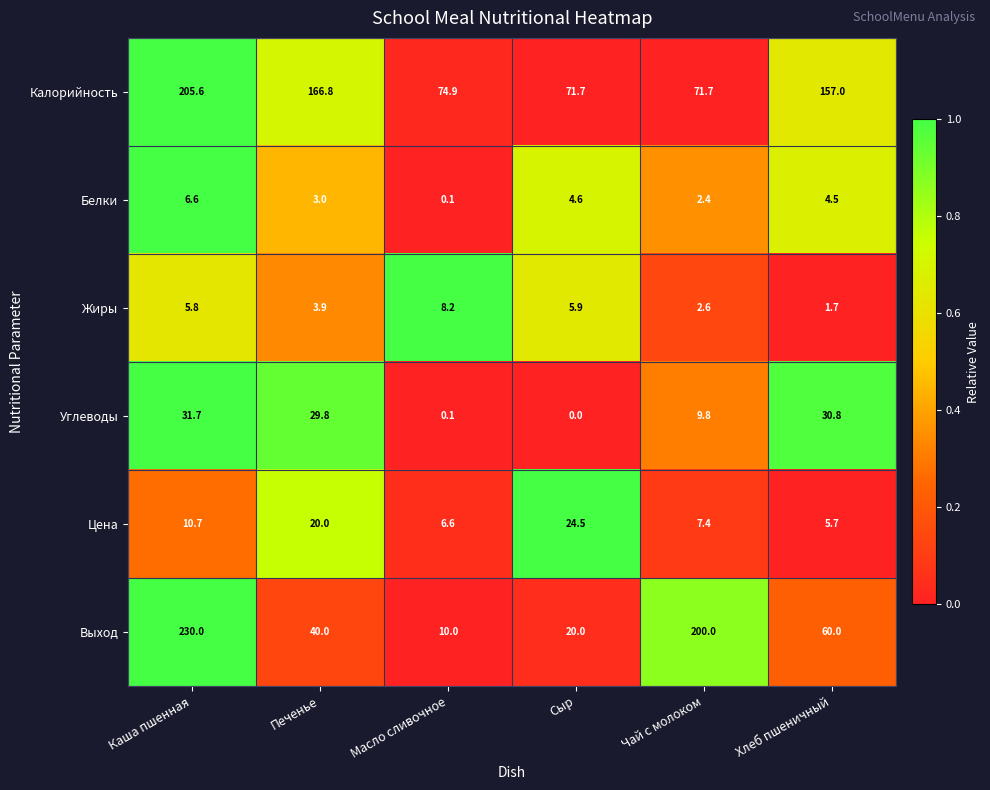

At how many categories does at least one series exceed 0?

6